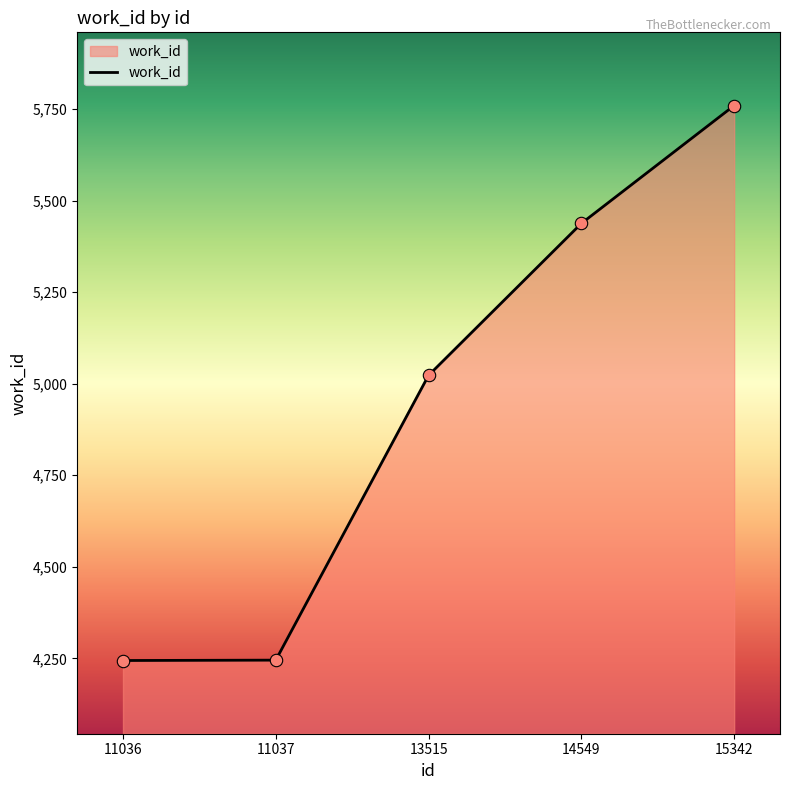

Which has a higher value, 13515 or 11037?

13515